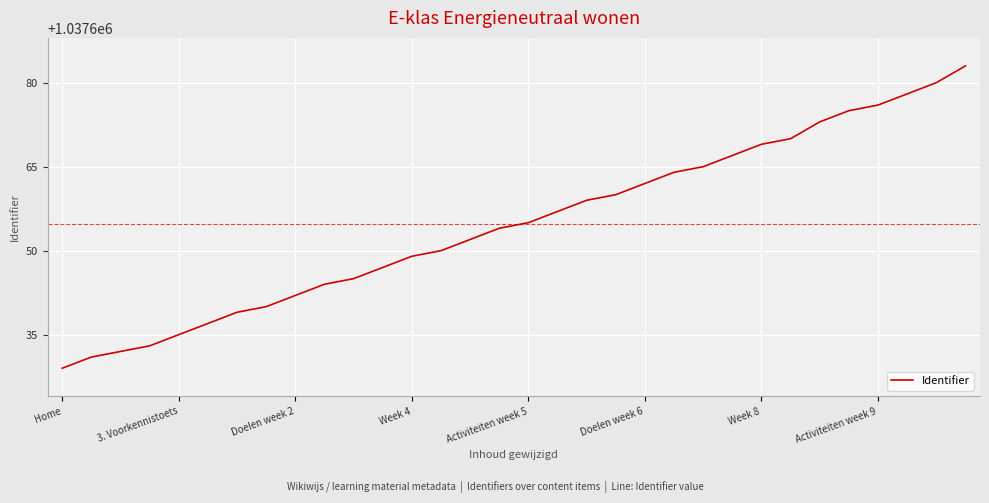

What is the smallest value displayed?

1037629